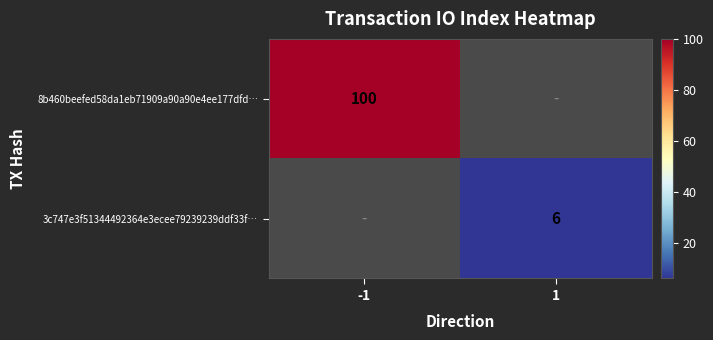

Which label corresponds to the largest value in the chart?

-1